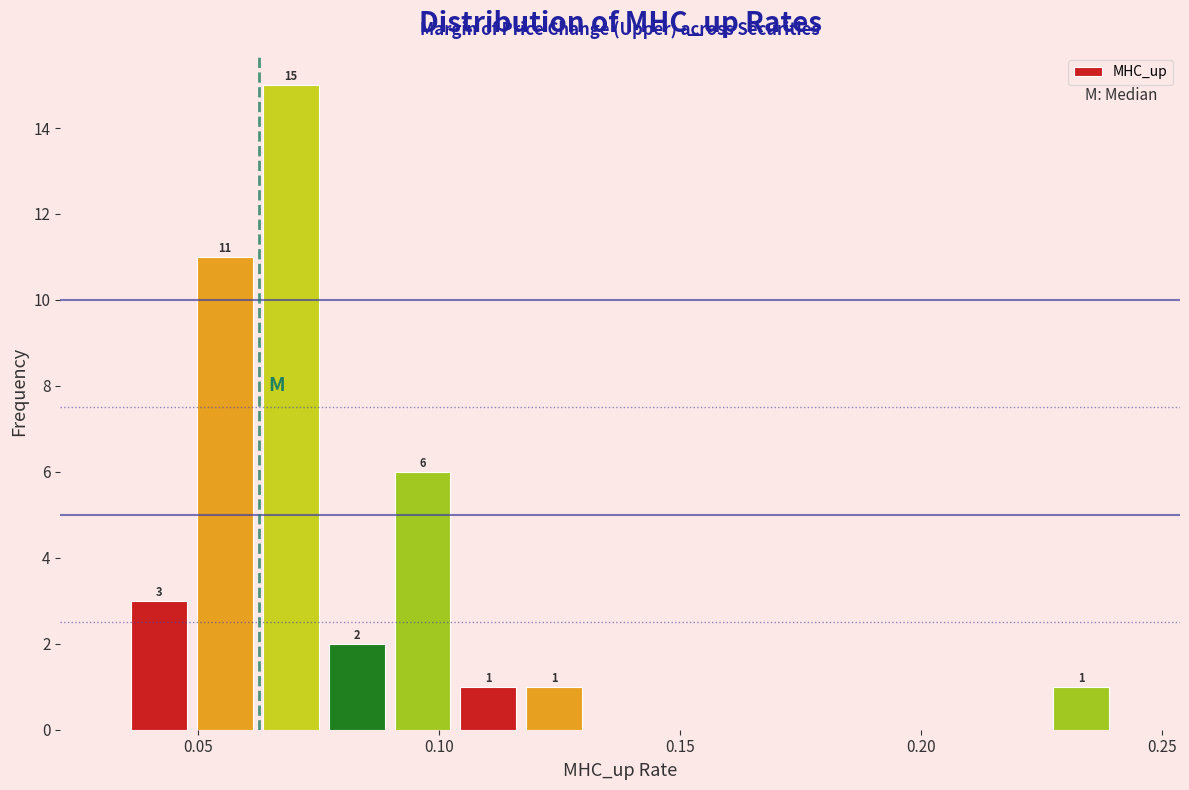

Around what value on the x-axis is the tallest bar? Give the approximate position of its centre, as read against the axis.

0.070